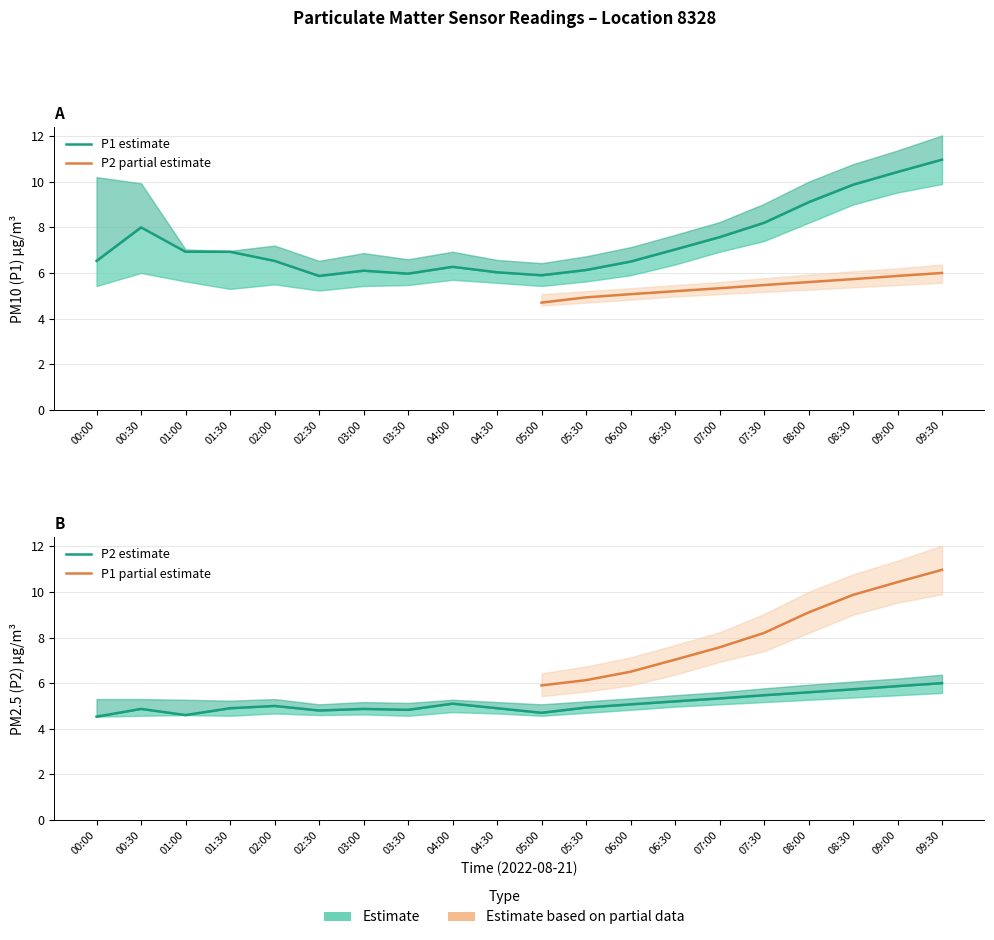

Which category has the highest value in the P2_lower series?

09:30